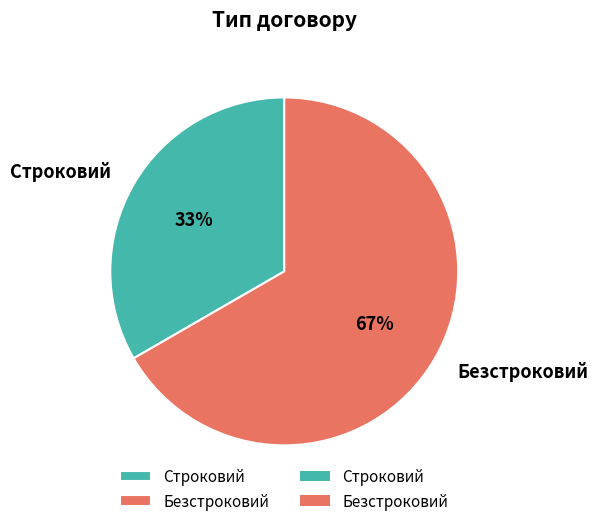

To the nearest percent, what is the average slice percentage?

50%